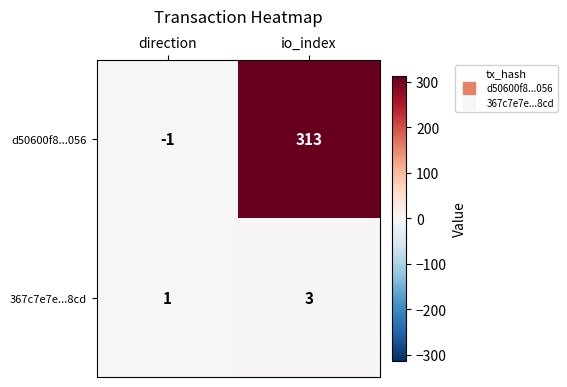

List the series in order of their peak value, lowest first.

367c7e7e...8cd, d50600f8...056